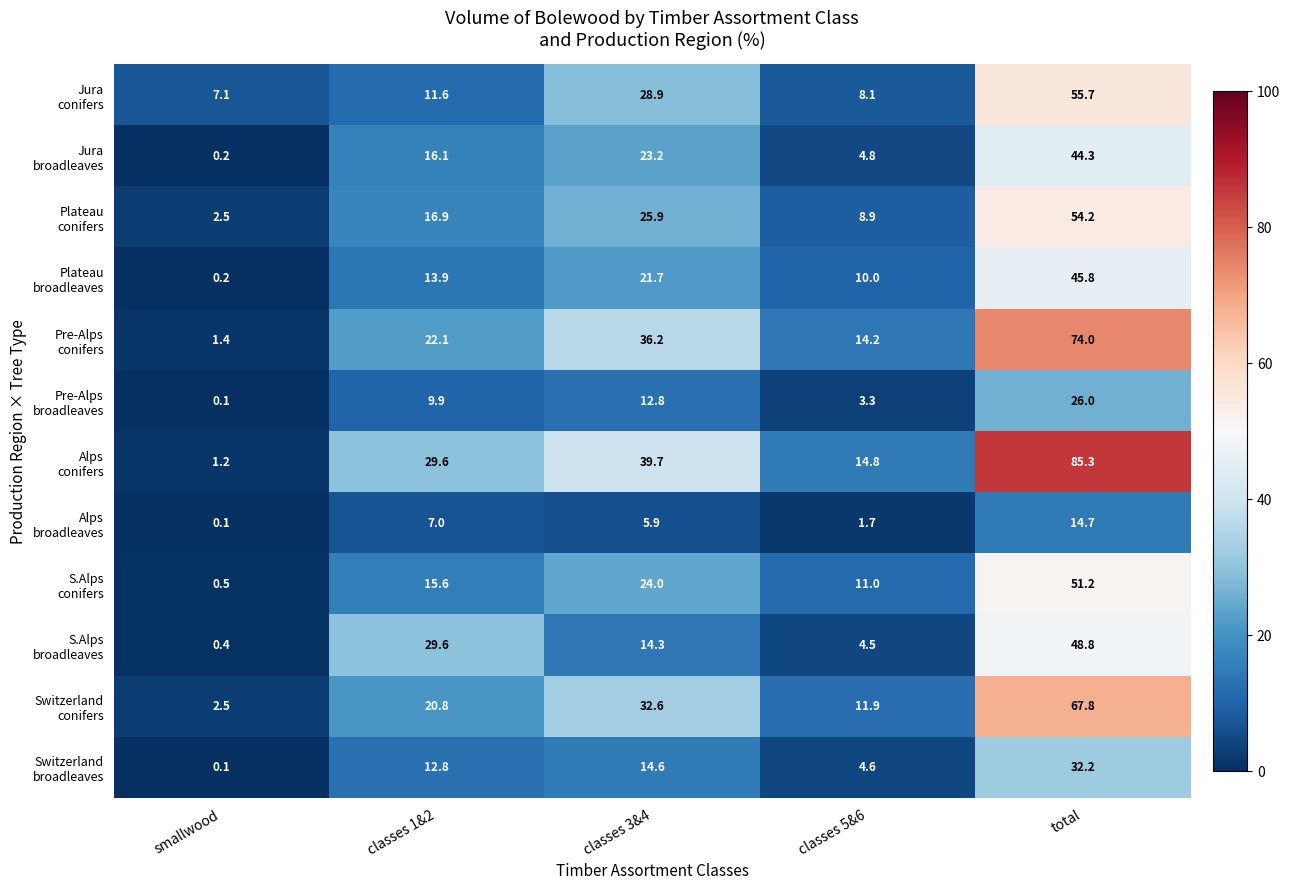

What is the total value across all series at smallwood?

16.3